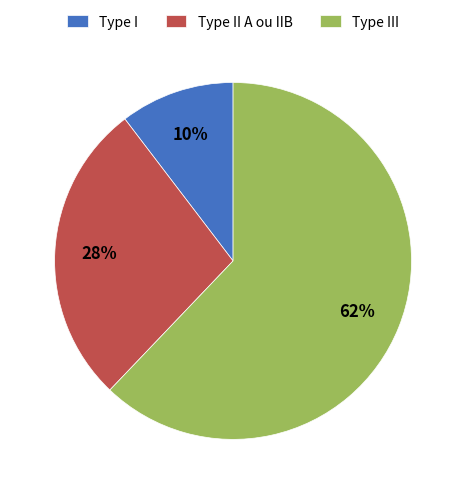

What is the largest slice in the pie chart?

Type III